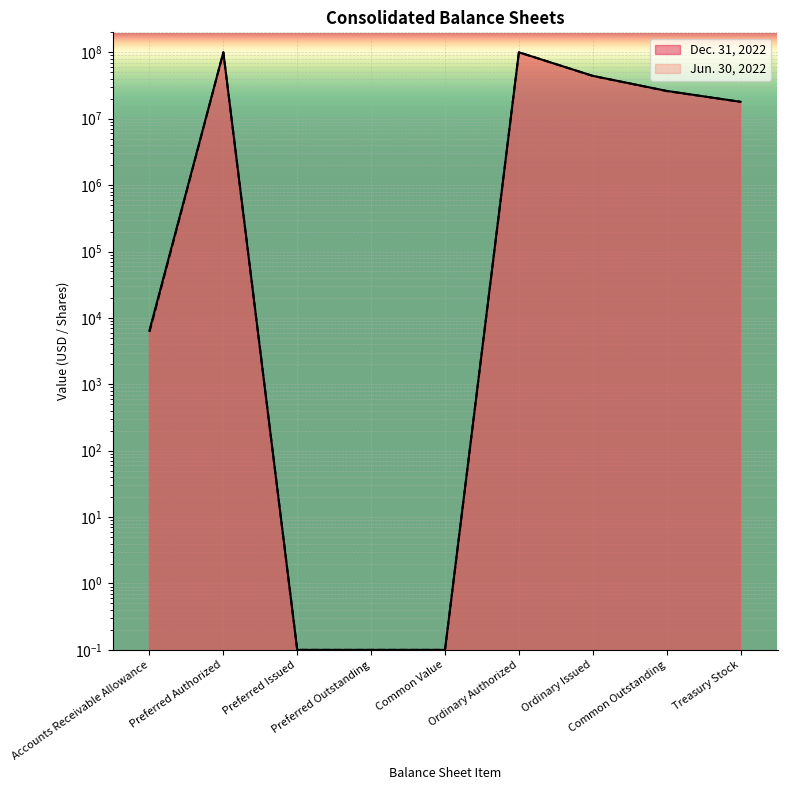

What value does the Jun. 30, 2022 series have at Accounts Receivable Allowance?

6140.0